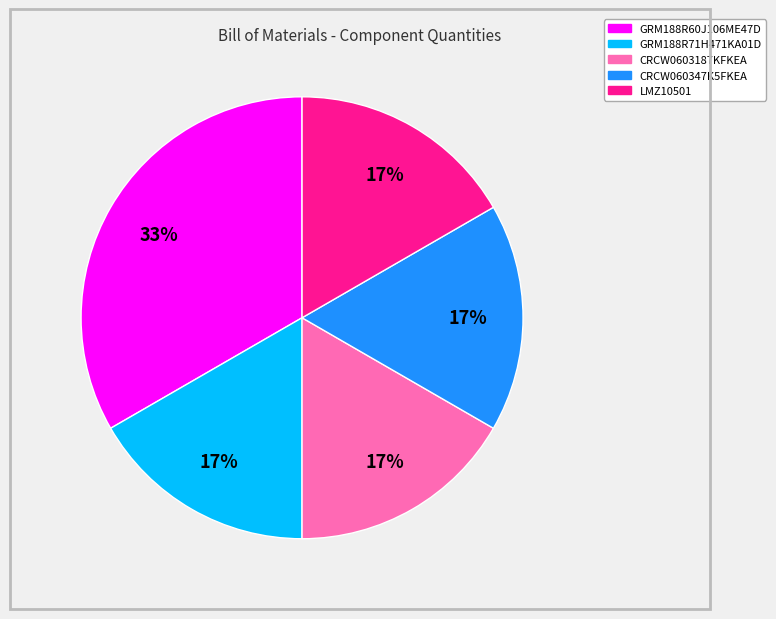

Does CRCW0603187KFKEA represent more than half of the total?

No